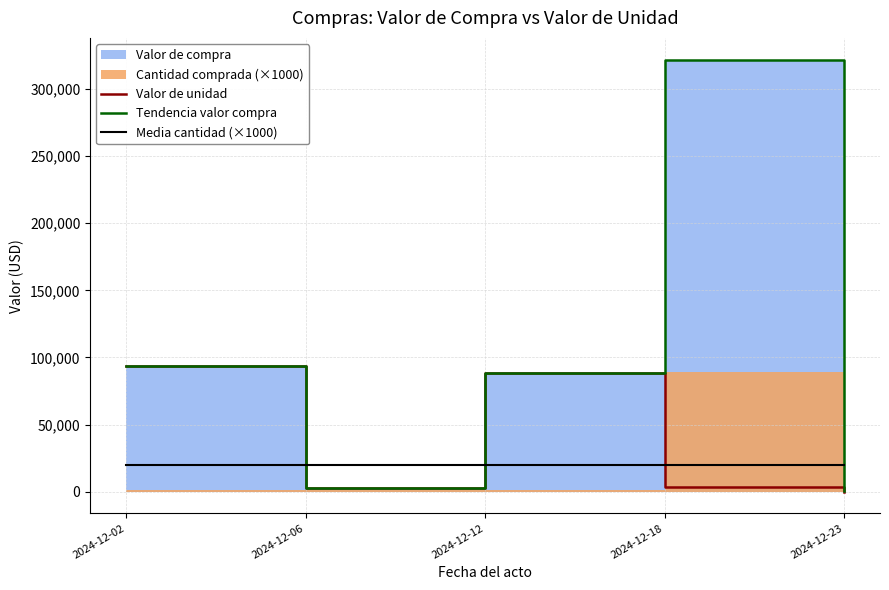

How many values in the Tendencia valor compra series are below 88631?

2